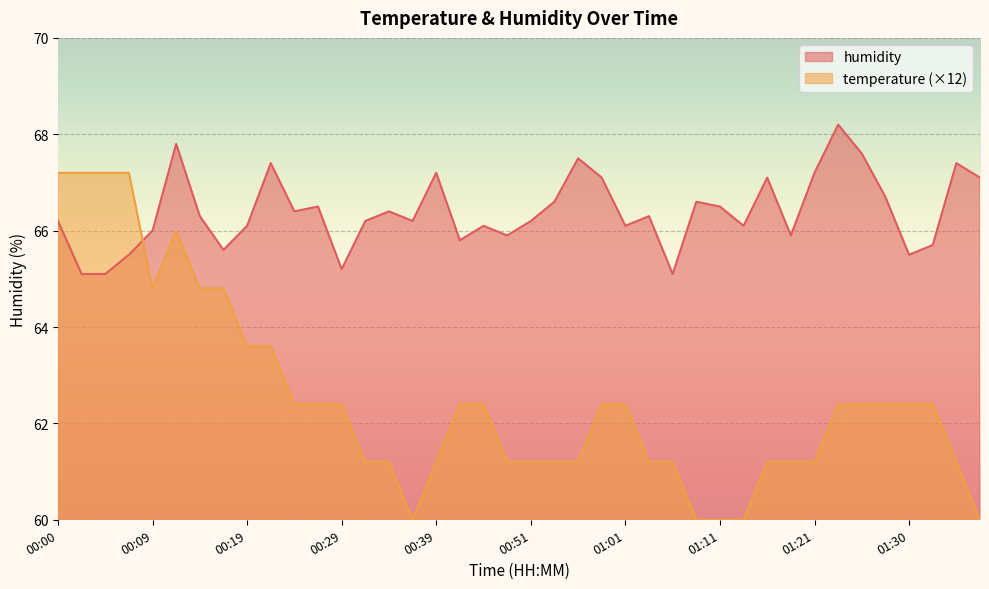

Which series has the widest spread of values?

temperature (×12)